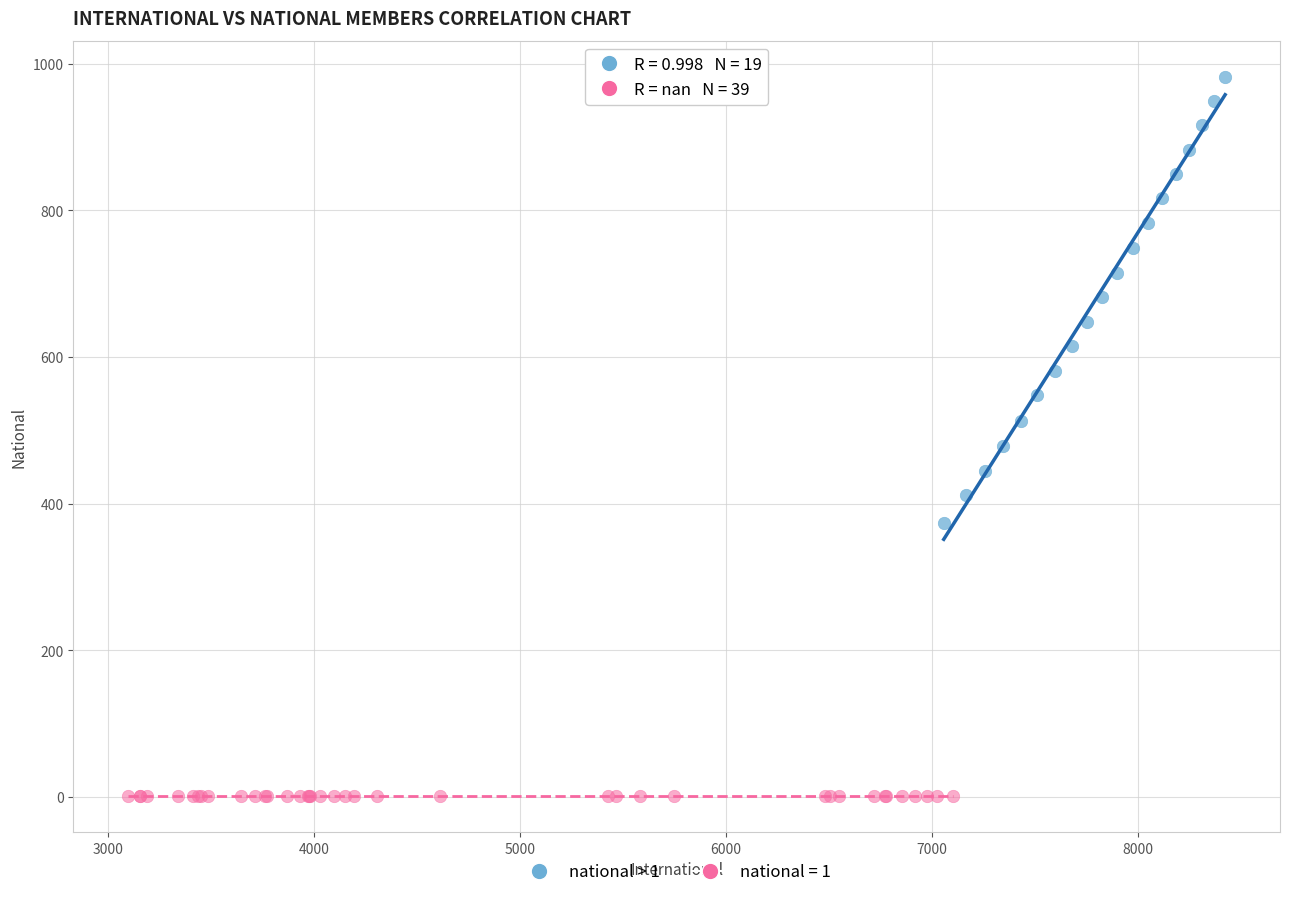

Which series contains the lowest Y value?

national = 1